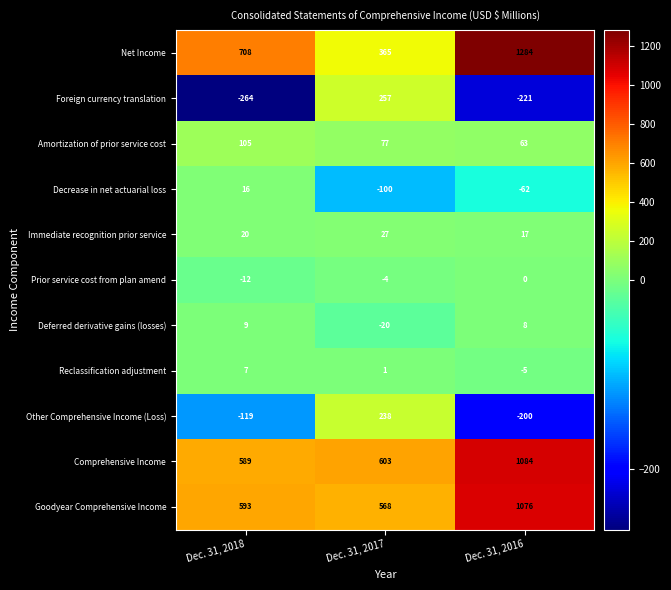

What is the total value across all series at Dec. 31, 2018?

1652